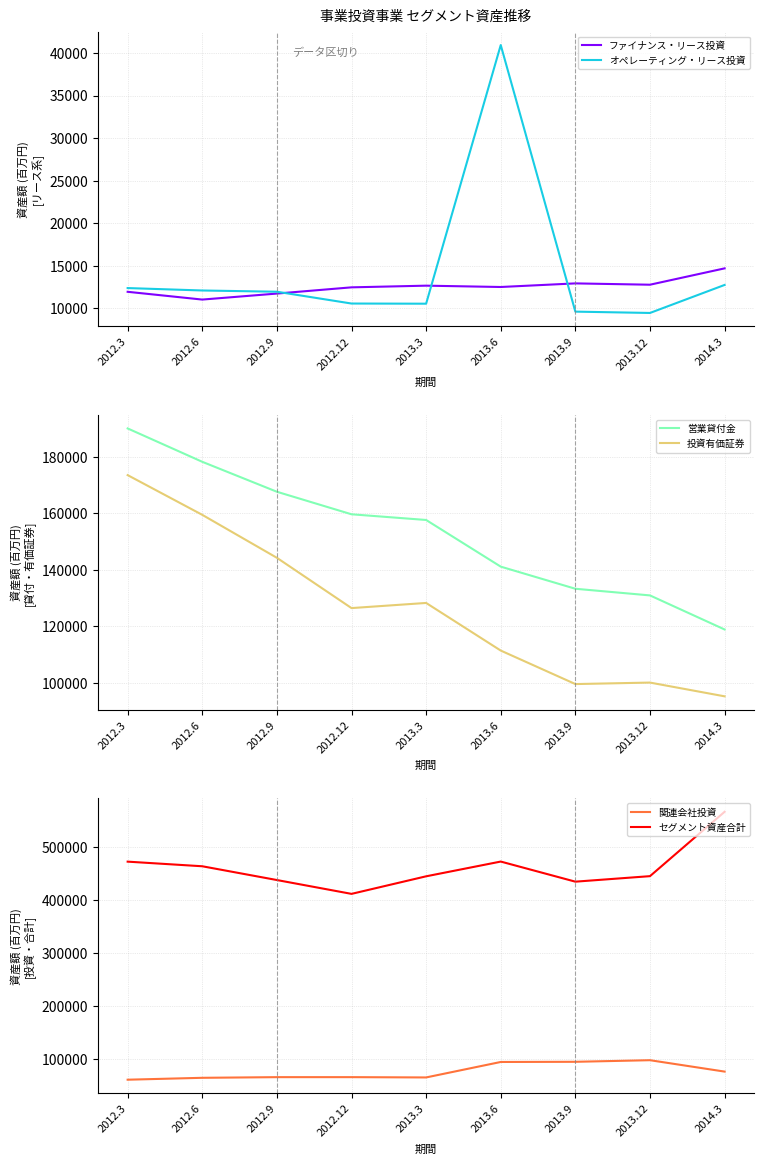

What is the difference between the maximum and second lowest values in the オペレーティング・リース投資 series?

31301